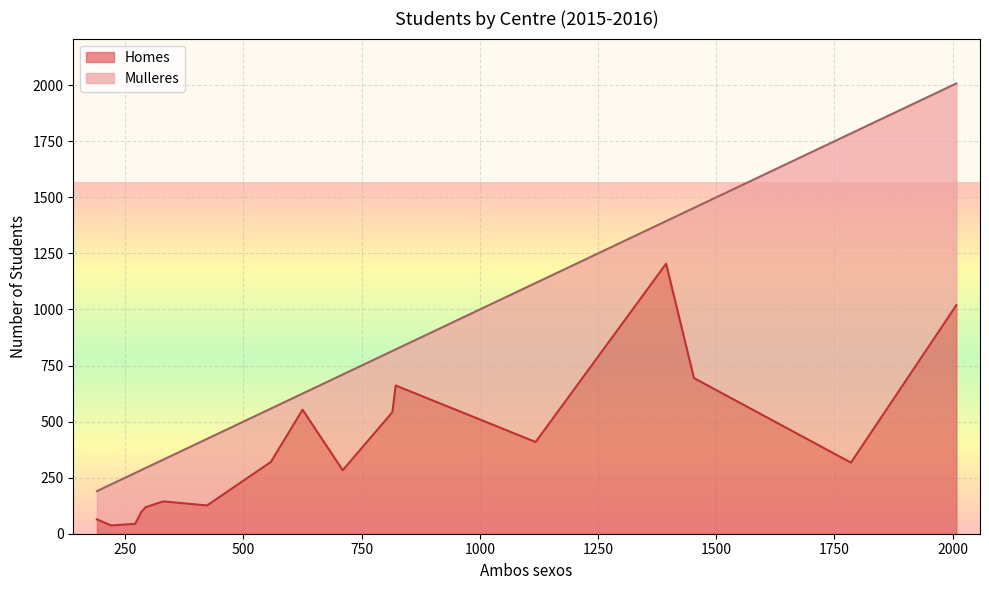

True or false: Mulleres has more than 2 interior local peaks.

True